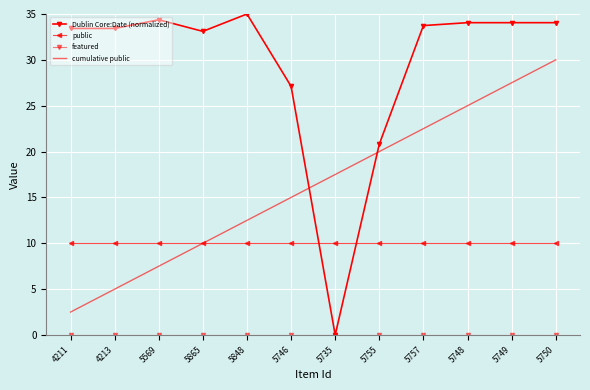

Which series changed the most between 5865 and 5746?

Dublin Core:Date (normalized)